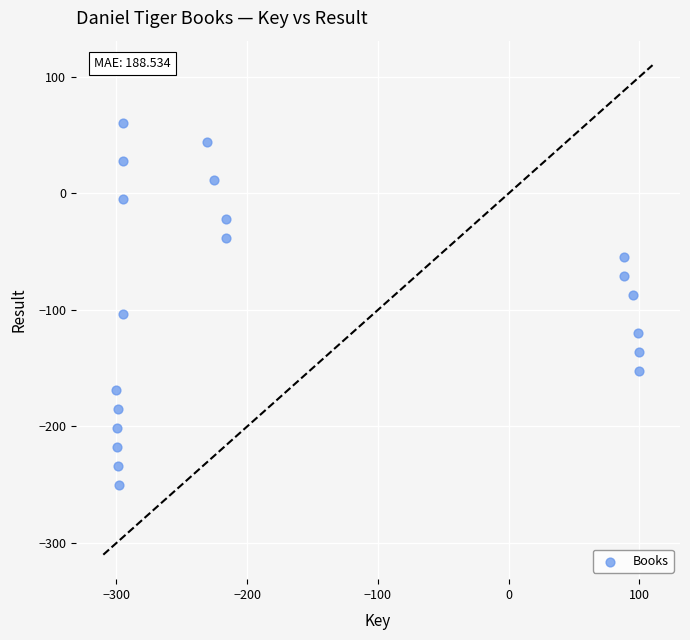

What is the range of X values (max minus min)?

400.0